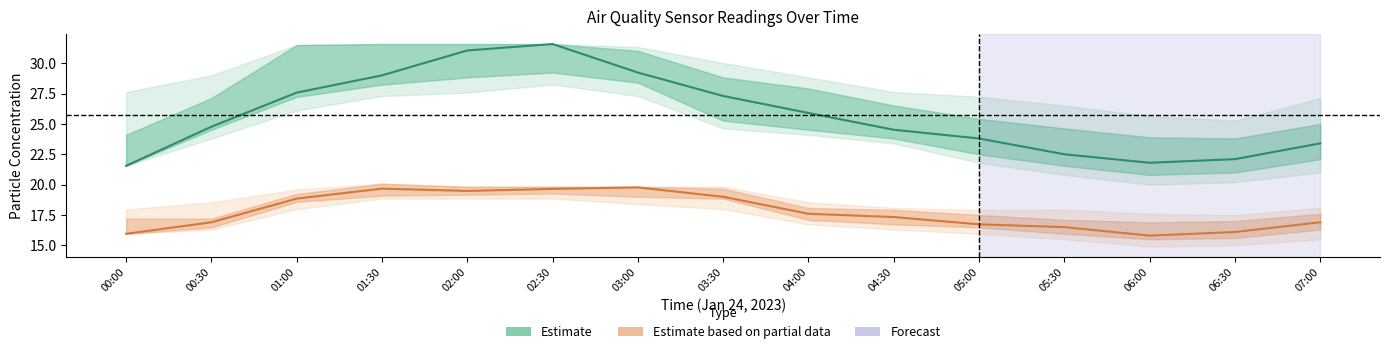

At which label does Estimate reach its peak?

02:30